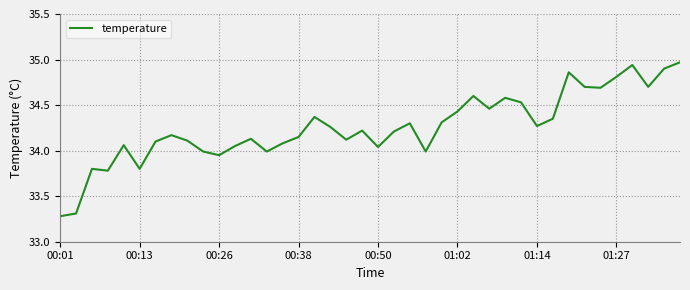

What is the minimum value shown in the chart?

33.3